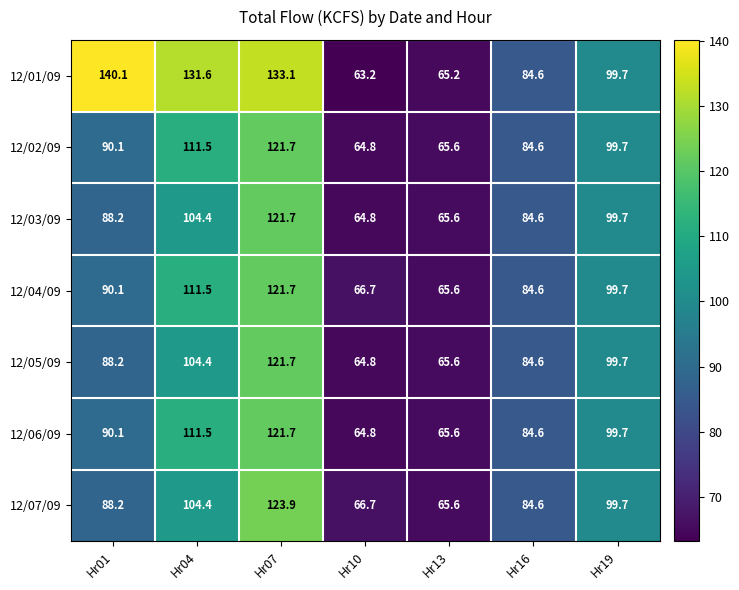

What is the sum of all 12/01/09 values?

717.5